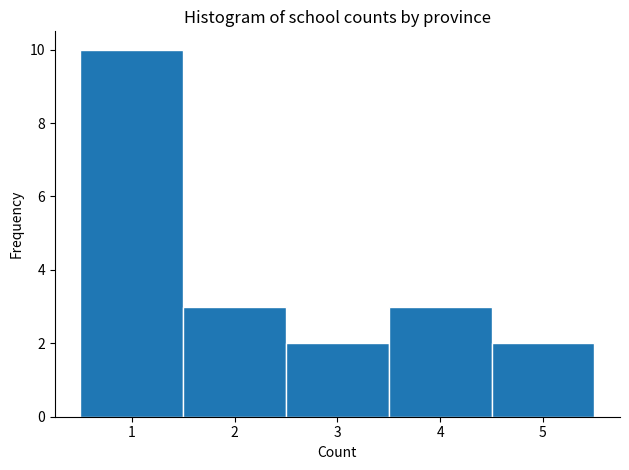

Reading left to right, transcribe this chart: for each bar, give the range it covers on the x-axis and its height. The values are not printed on the chart, so give them approximately, as read against the axis.

0.5 to 1.5: 10
1.5 to 2.5: 3
2.5 to 3.5: 2
3.5 to 4.5: 3
4.5 to 5.5: 2